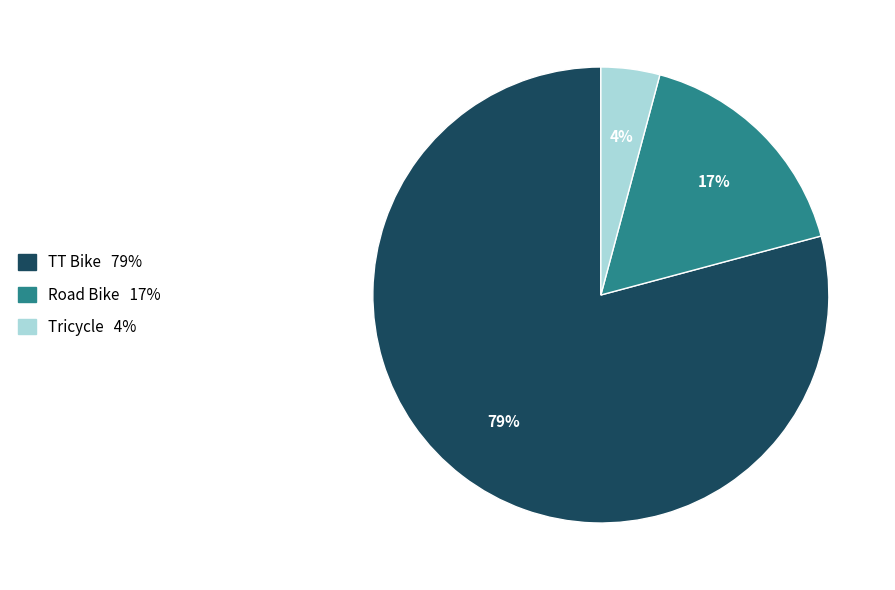

What percentage is the Road Bike slice, to the nearest percent?

17%